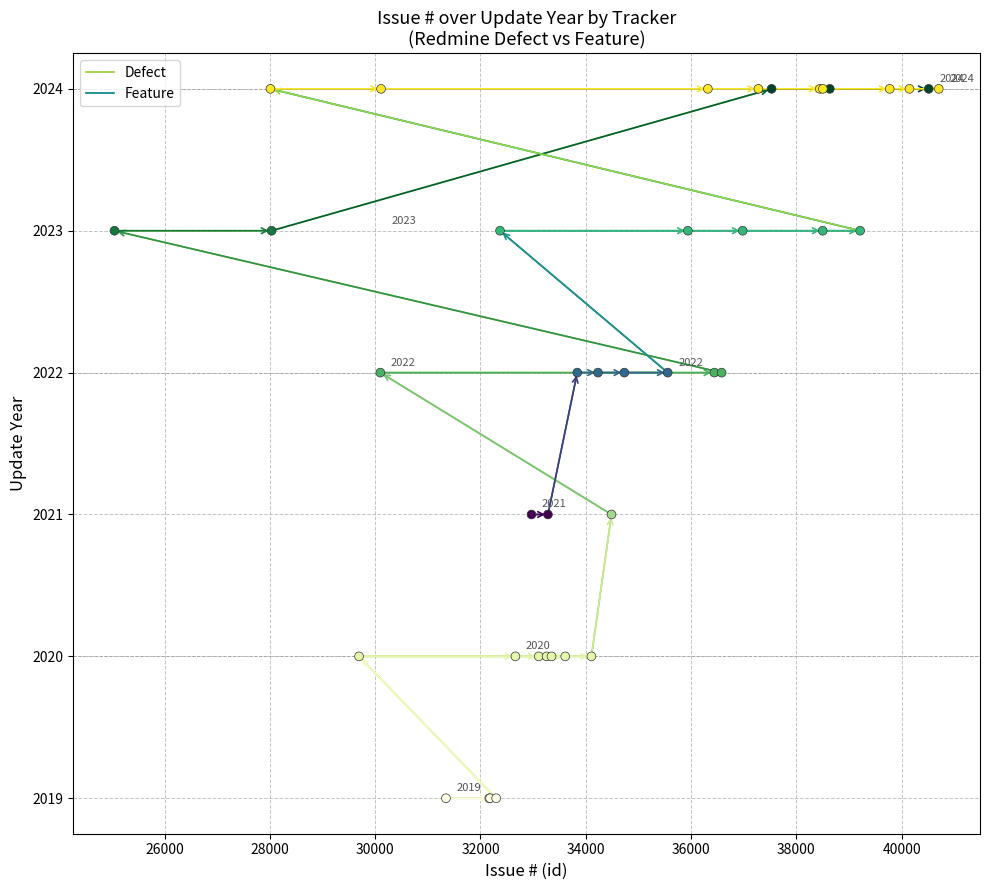

Which series reaches the minimum Y coordinate?

Defect